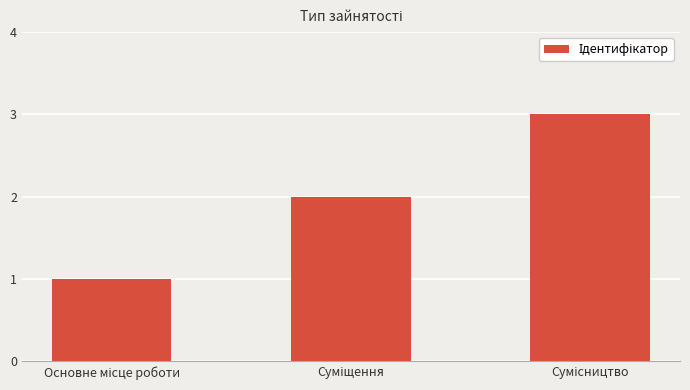

What is the maximum value shown in the chart?

3